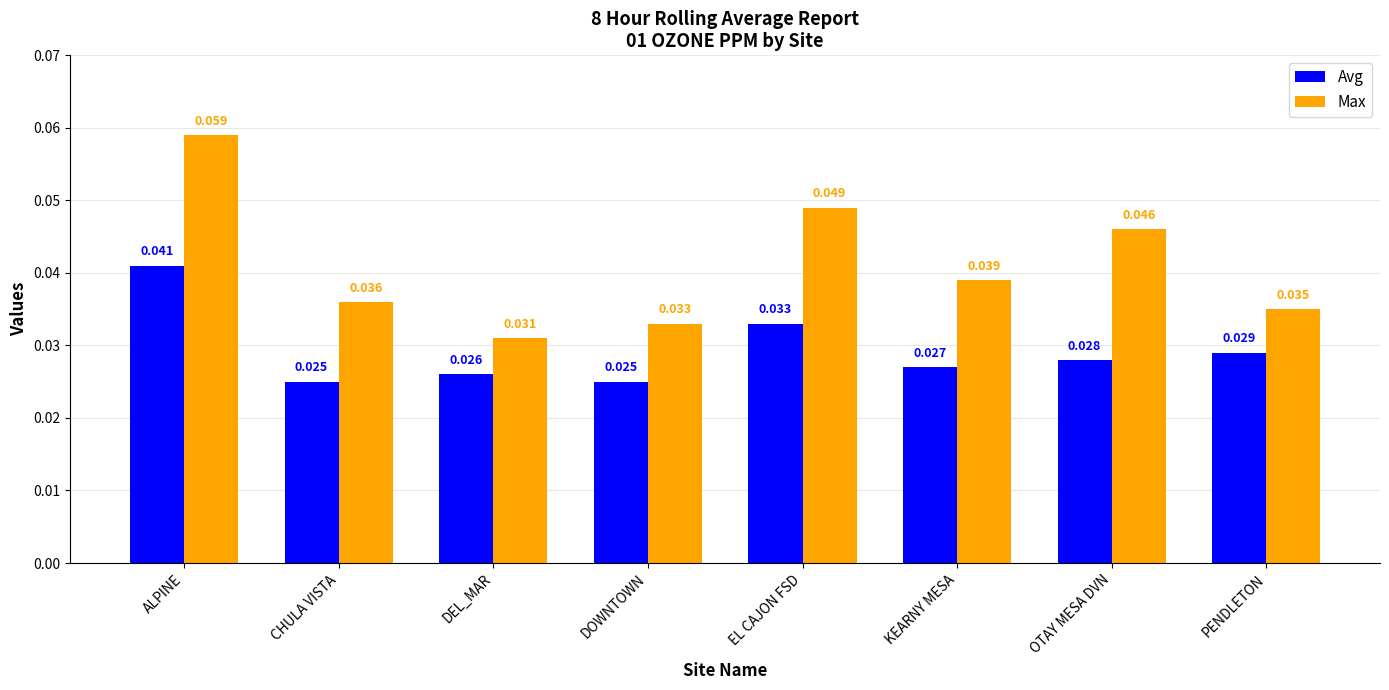

At which category is the sum across all series the highest?

ALPINE